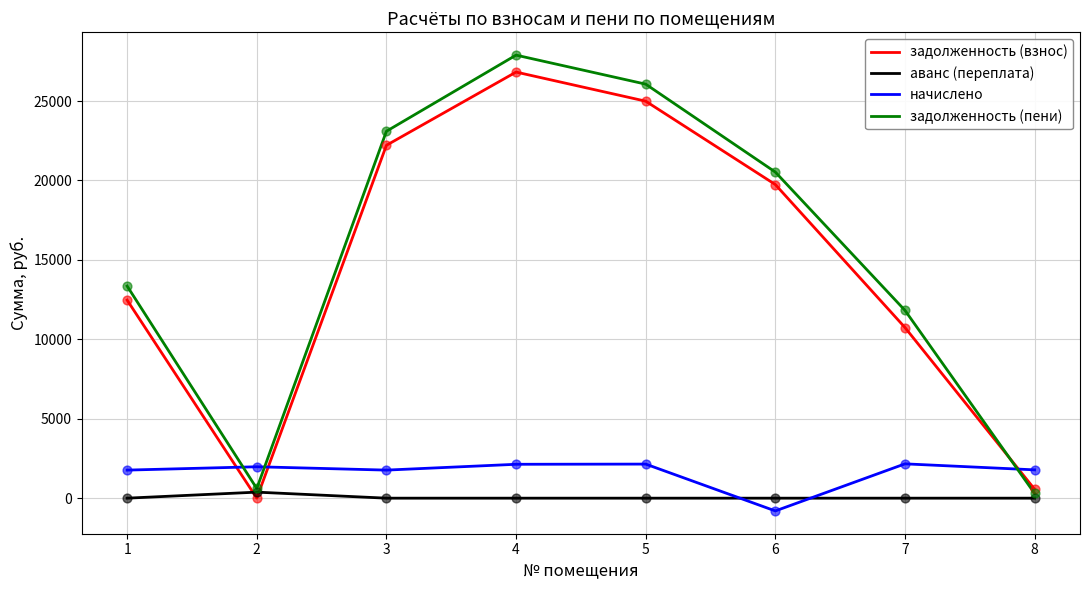

At which category is the sum across all series the highest?

4